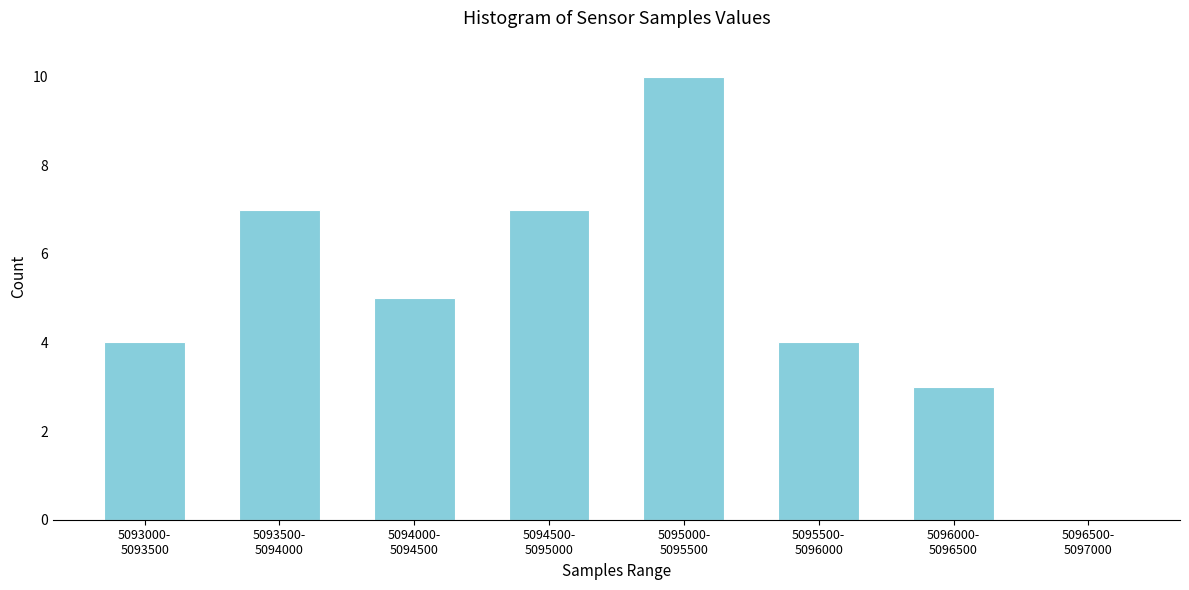

What is the greatest value displayed?

10